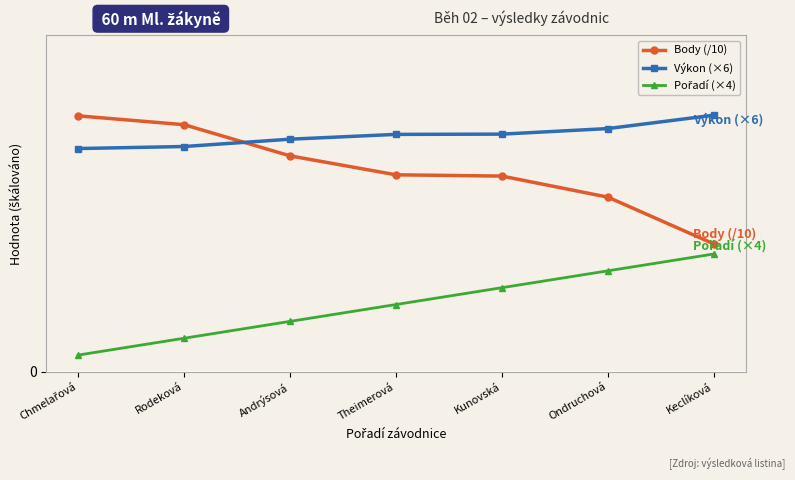

Is this an area chart (filled region under the line)?

No